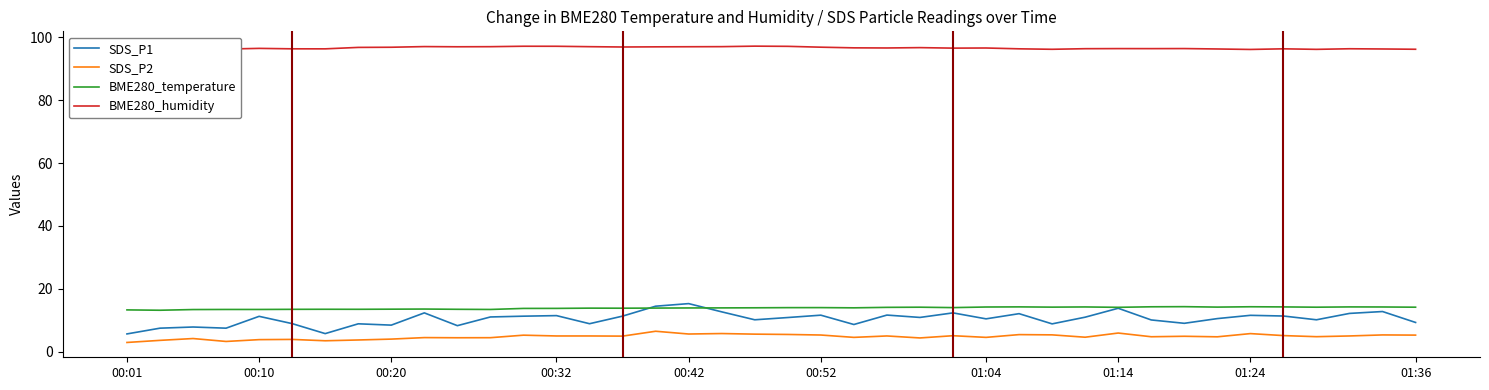

True or false: SDS_P1 and BME280_humidity intersect in this chart.

False